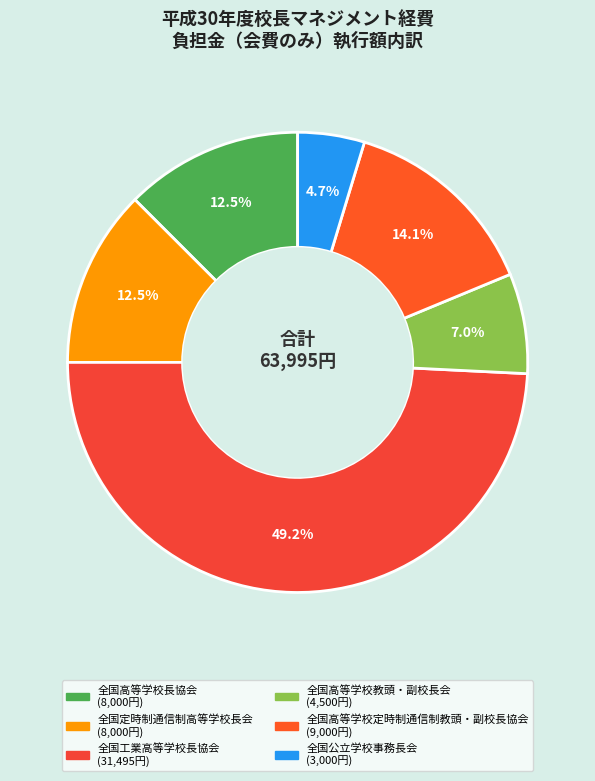

How many slices are in this pie chart?

6